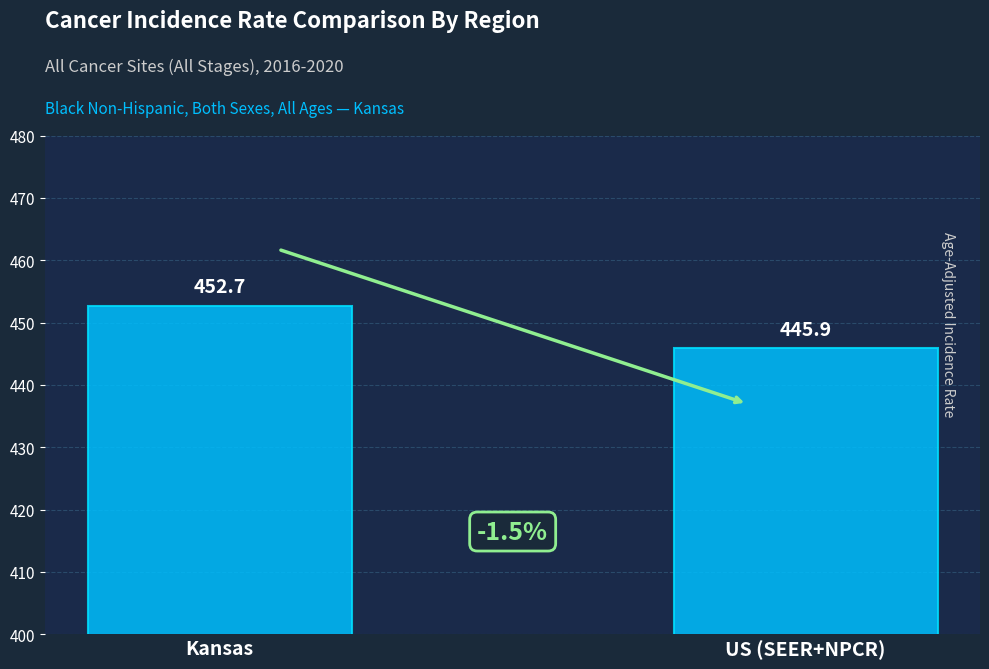

True or false: the data shows 452.7 at Kansas.

True